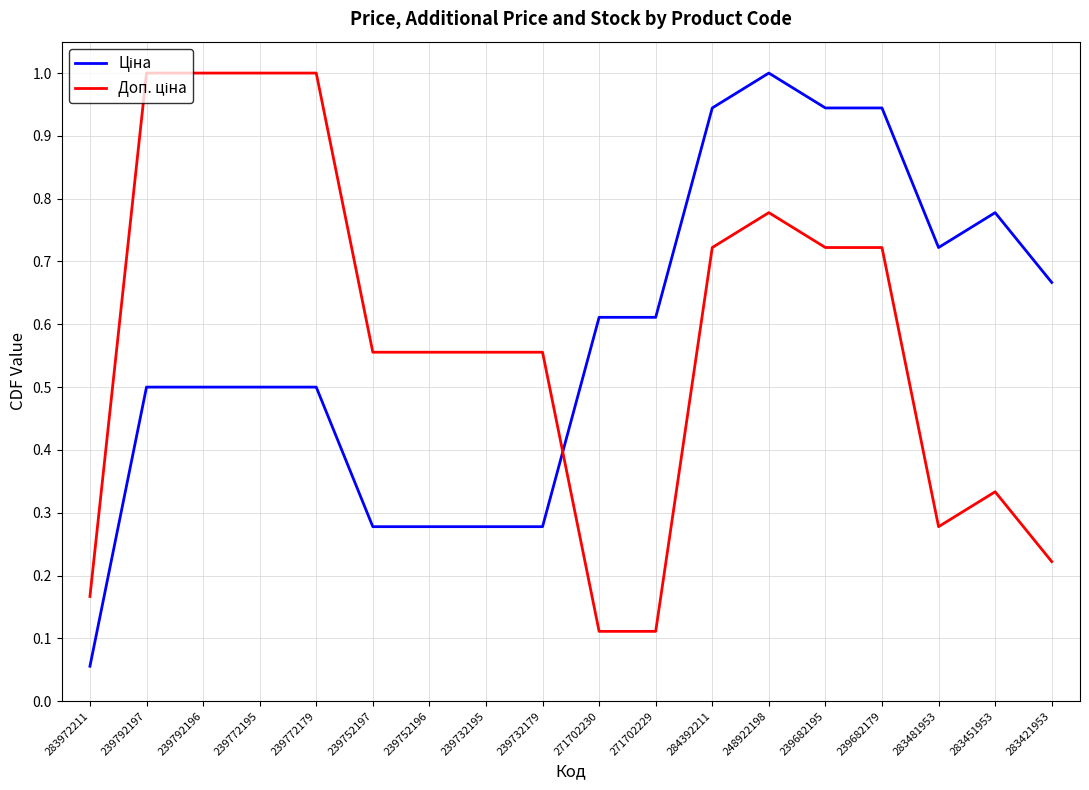

What is the spread (max minus min) of values at 283451953?

0.4